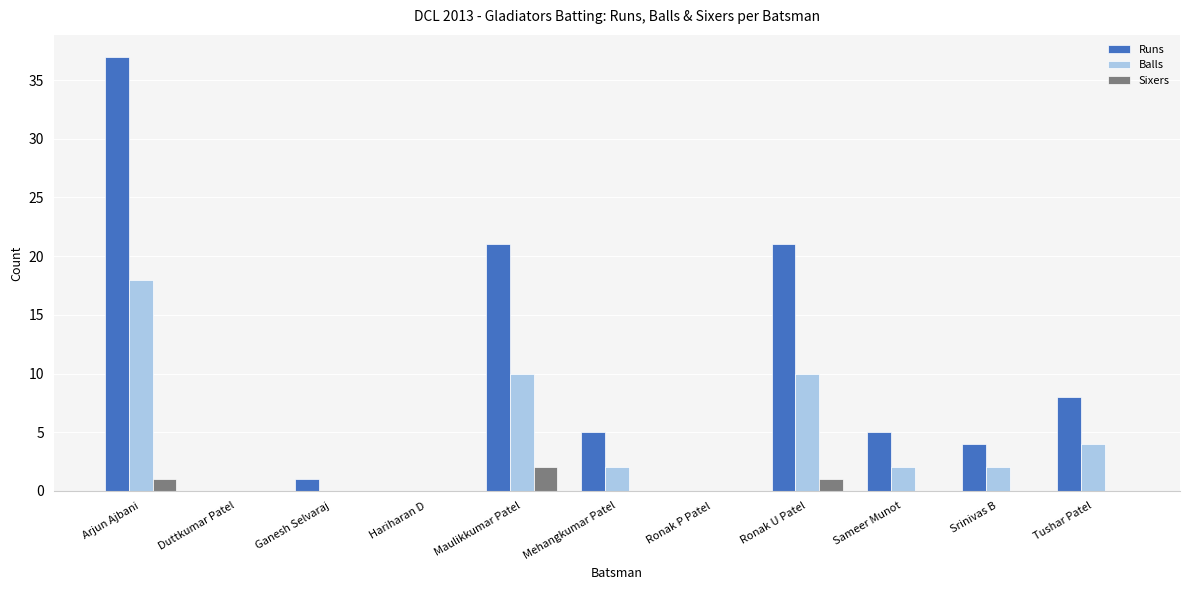

How many distinct data groups are displayed?

3